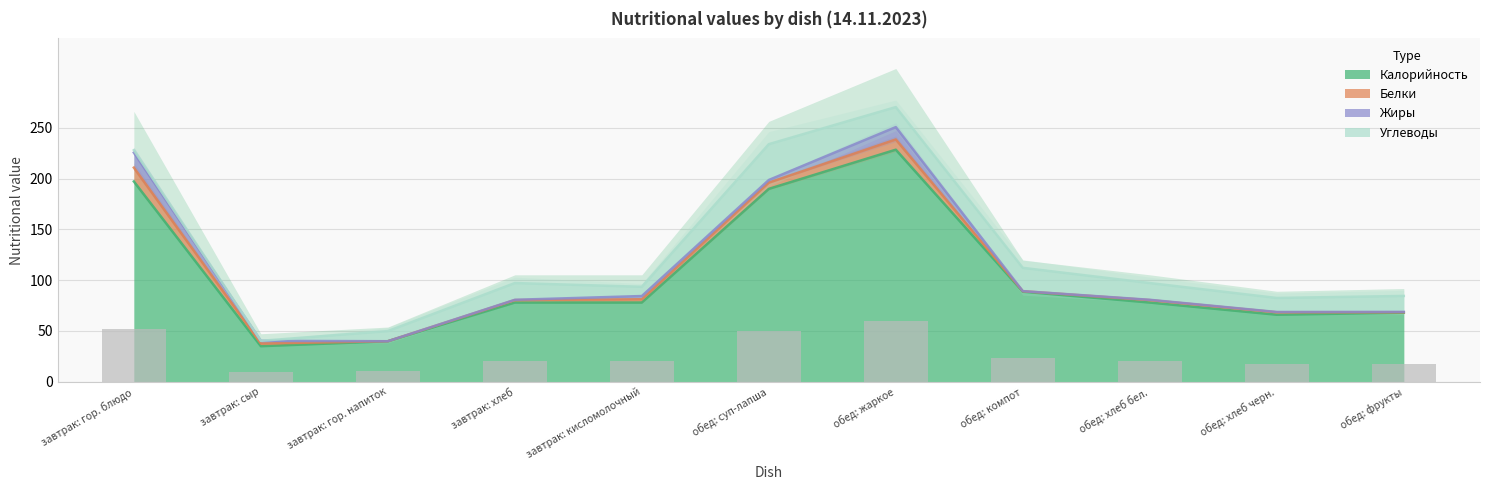

What is the spread (max minus min) of values at завтрак: гор. напиток?

39.9